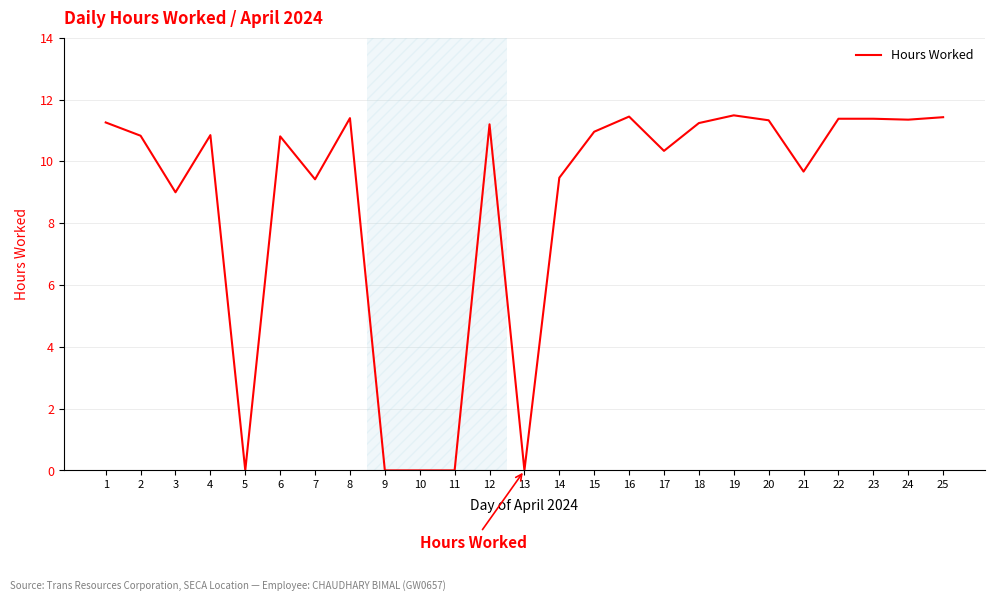

What is the change in value from 17 to 24?

+1.0